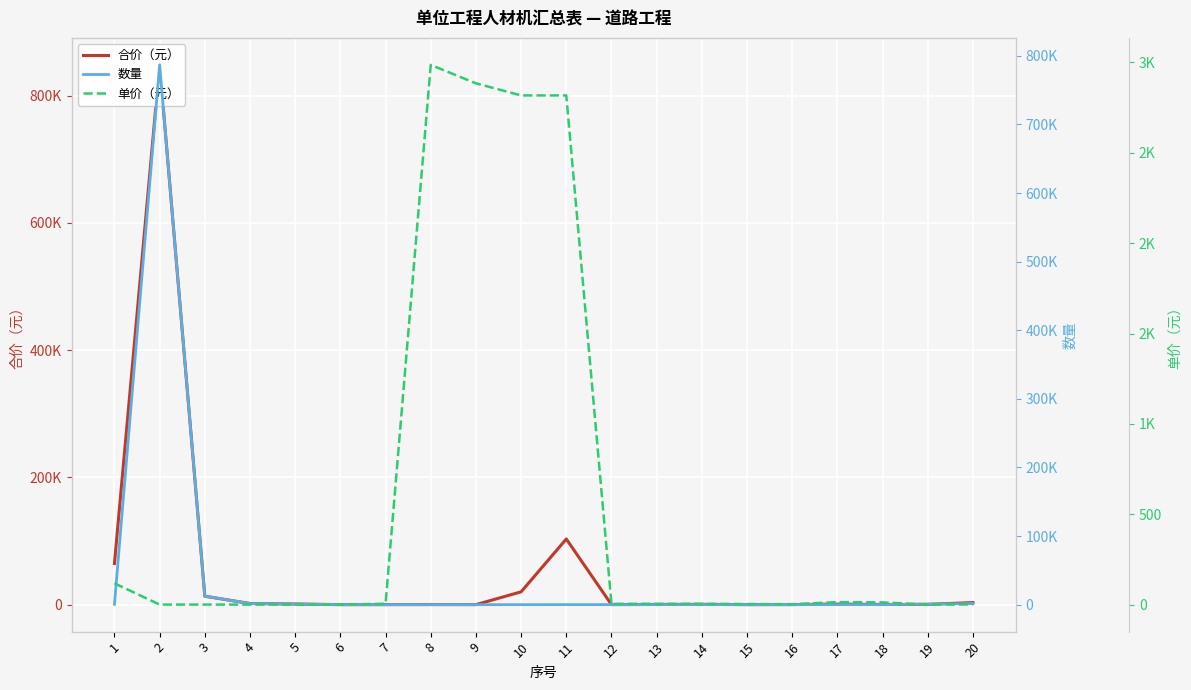

How many times do 数量 and 合价（元） cross each other?

2